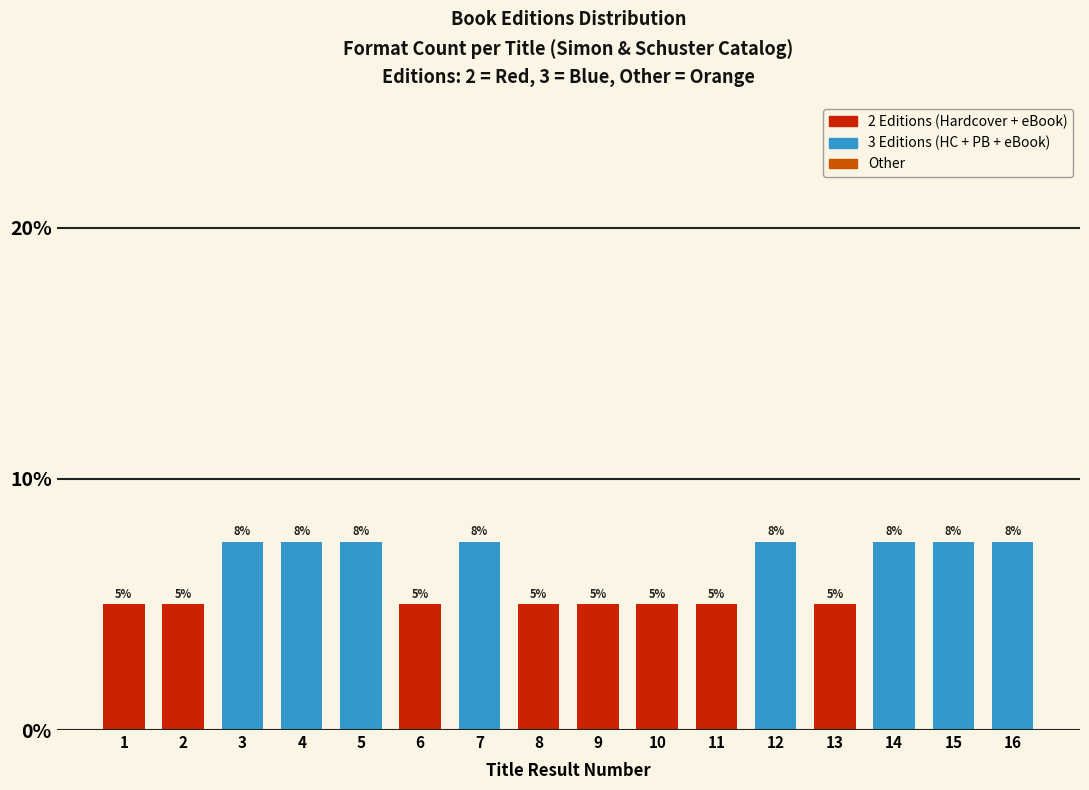

What is the ratio of the value at 1 to the value at 9?

1.0